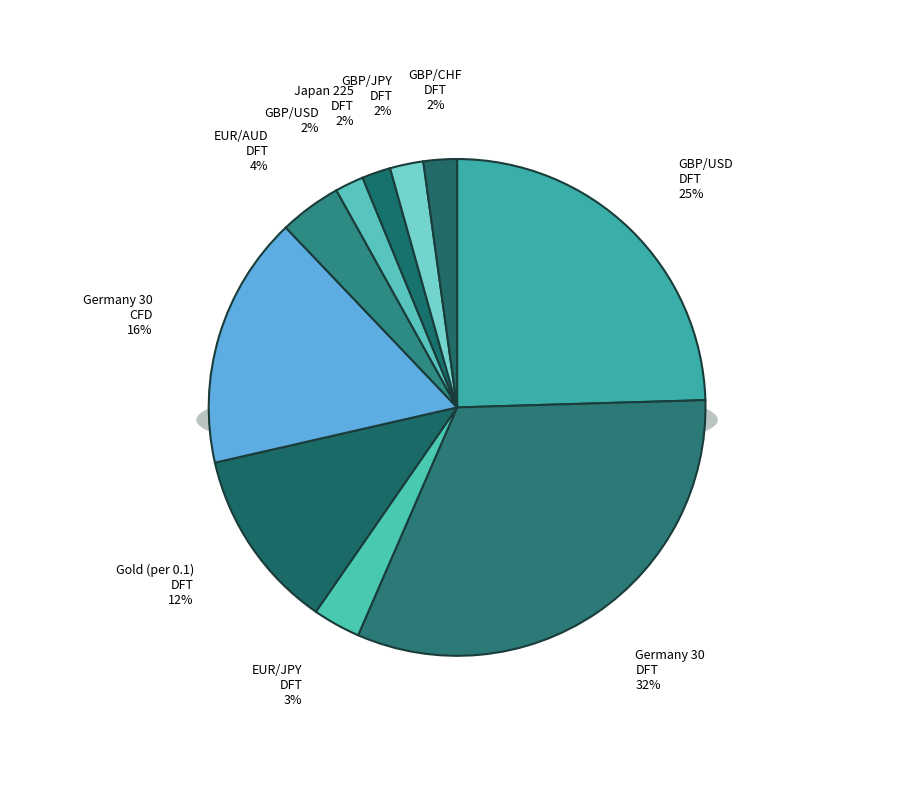

What percentage is NOT represented by Gold (per 0.1) DFT?

88.2%